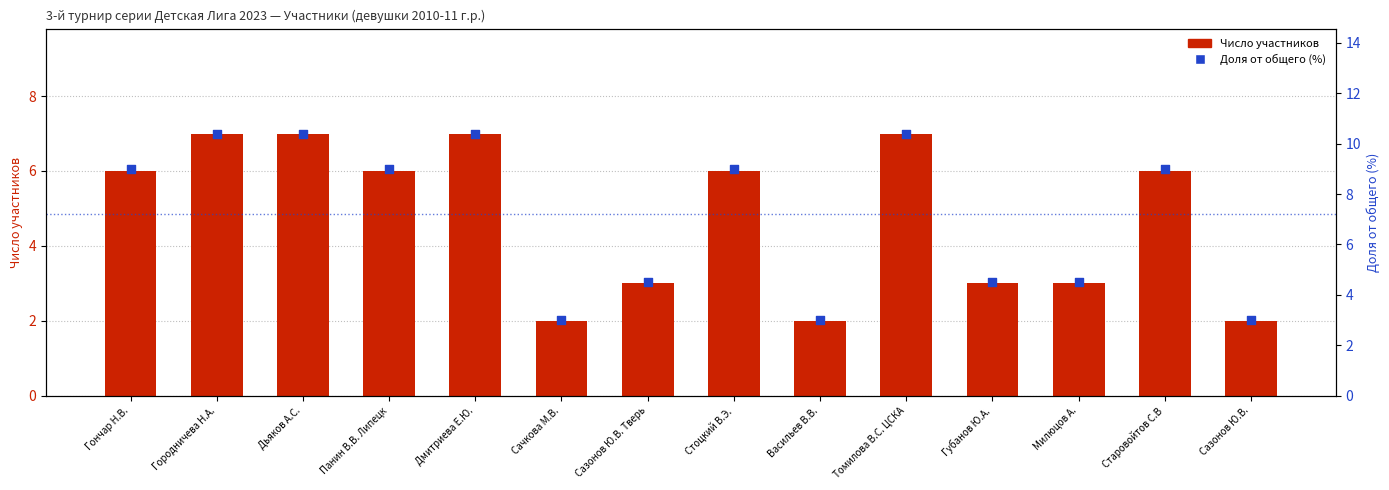

At which category is the sum across all series the highest?

Городничева Н.А.